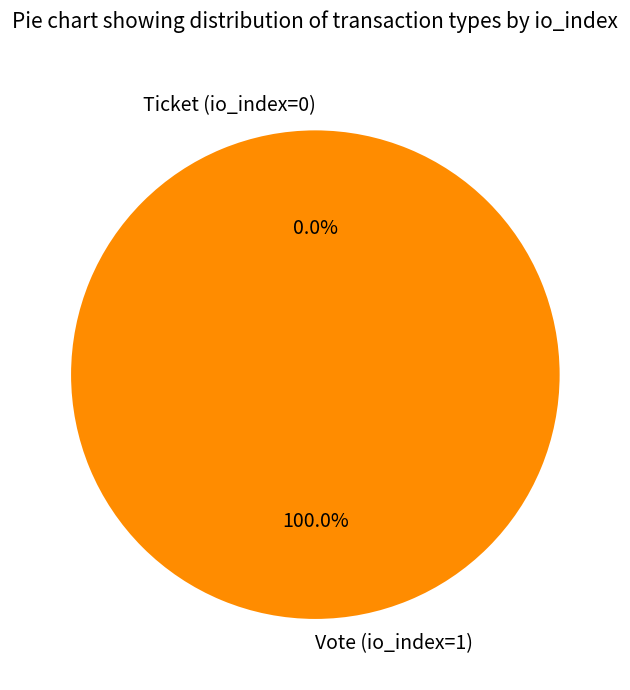

To the nearest percent, what is the difference between the largest and smallest slice percentages?

100%